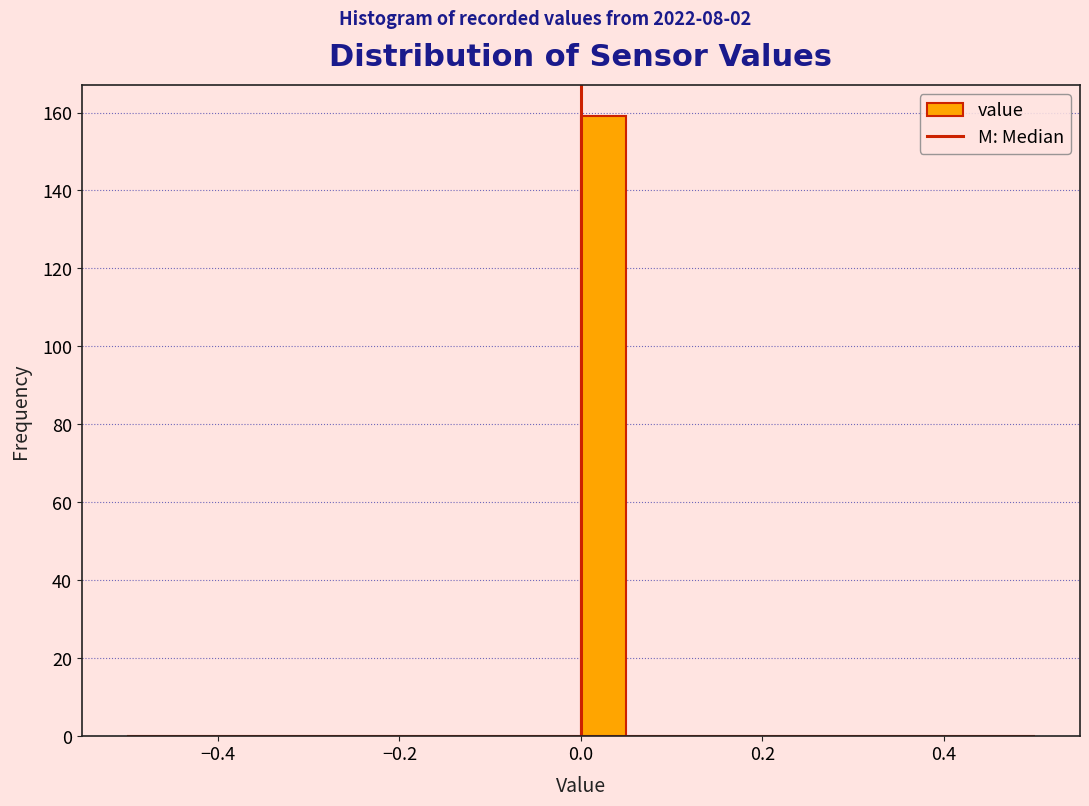

Around what value on the x-axis is the tallest bar? Give the approximate position of its centre, as read against the axis.

0.02